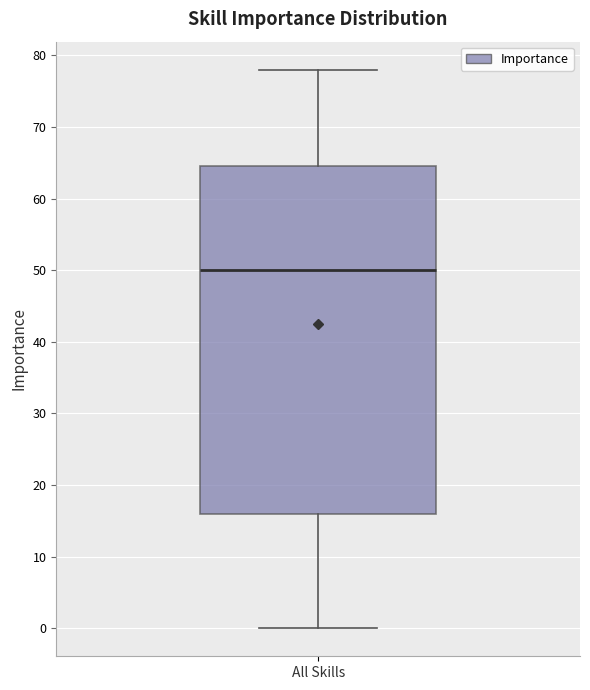

Read this box plot against the y-axis: the position of the median line, the range covered by the box, and the ends of both whiskers. The values are not printed on the chart, so give them approximately, as read against the axis.

median 50, box 16 to 65, whiskers 0 to 78